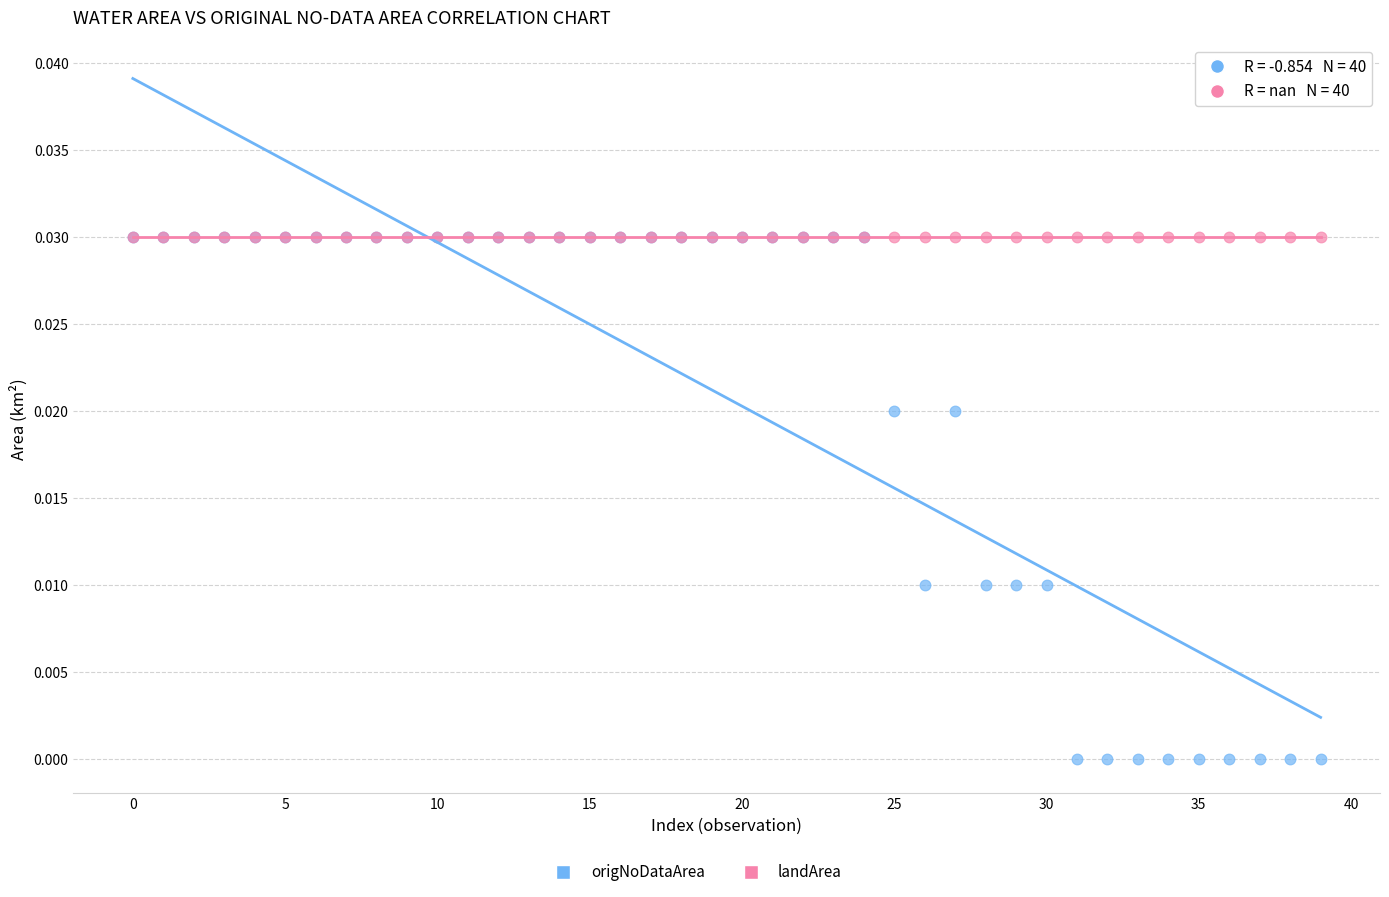

Which series contains the lowest Y value?

origNoDataArea